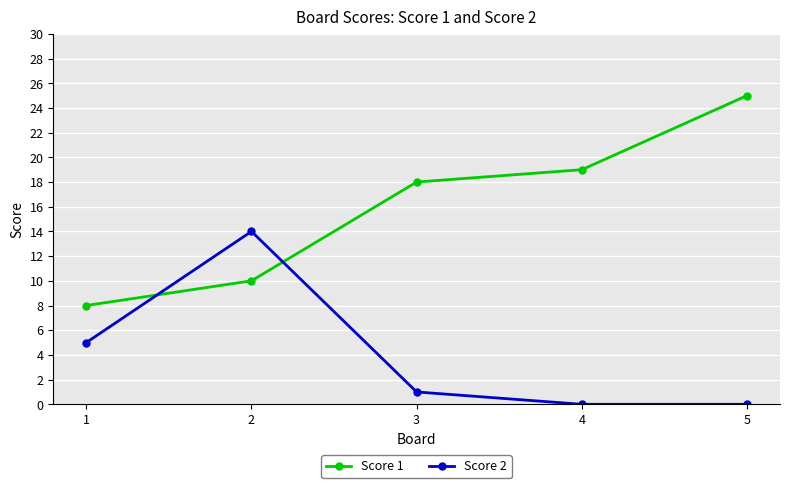

What is the difference between the highest and lowest values at 3?

17